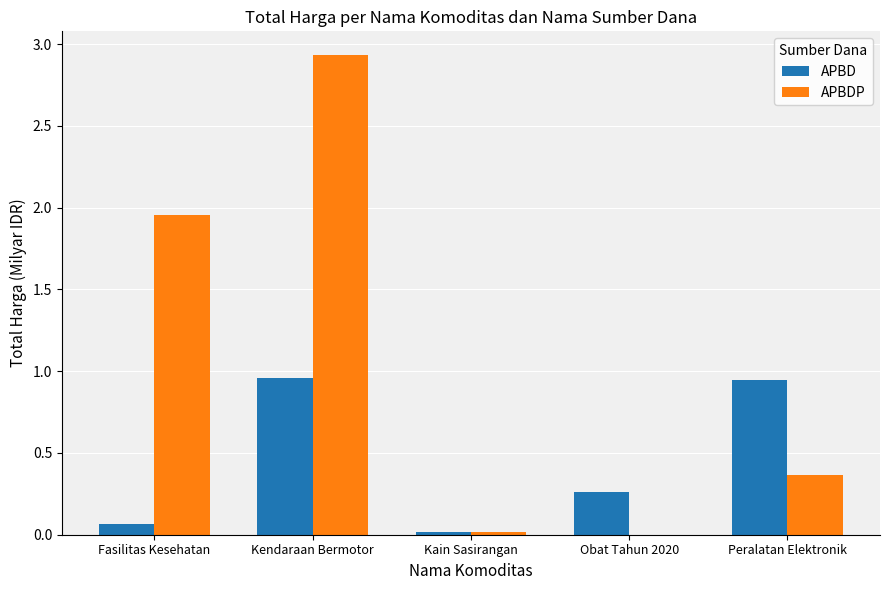

True or false: APBDP has a value of 0.5 at Peralatan Elektronik.

False